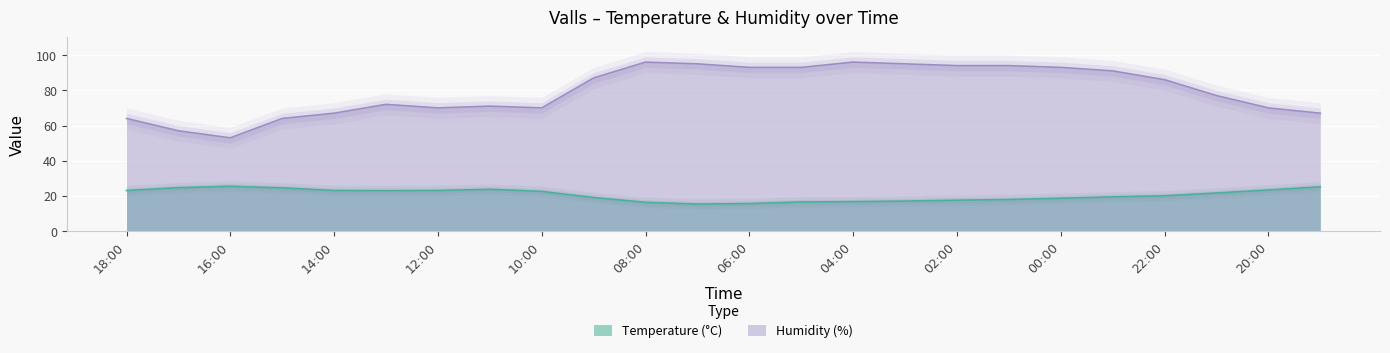

What is the difference between the maximum and minimum values in the Humidity (%) series?

43.0